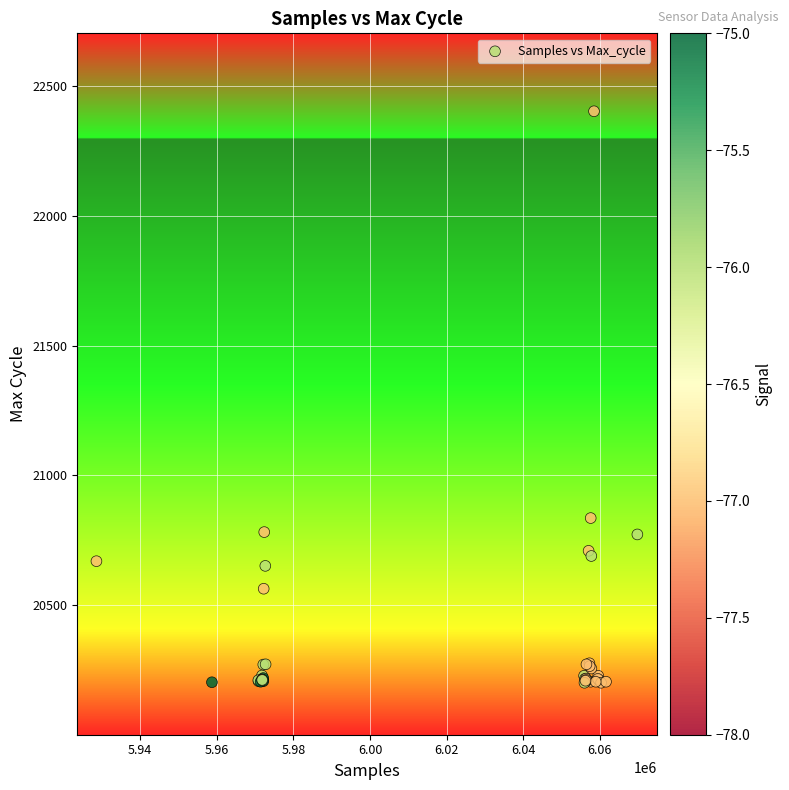

What Y value in the scatter plot is closest to 21302?

20836